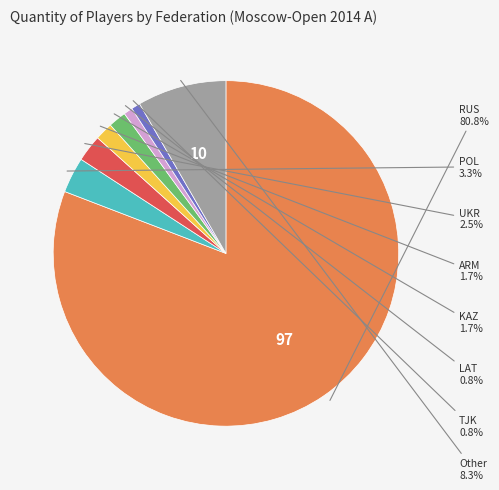

Is there a majority slice in this chart?

Yes